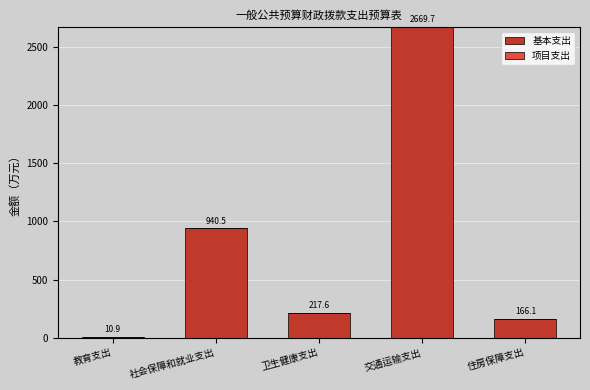

List the labels in order of value, largest first.

交通运输支出, 社会保障和就业支出, 卫生健康支出, 住房保障支出, 教育支出